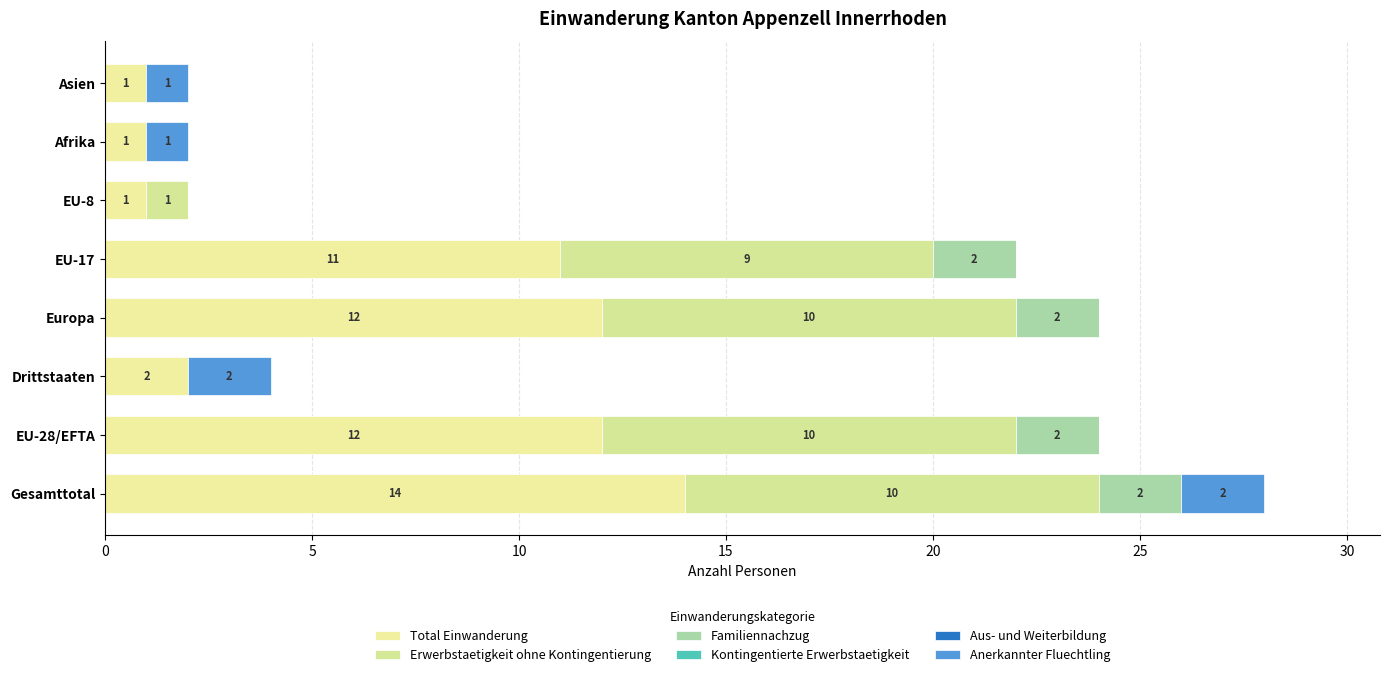

How many categories are shown in the chart?

8